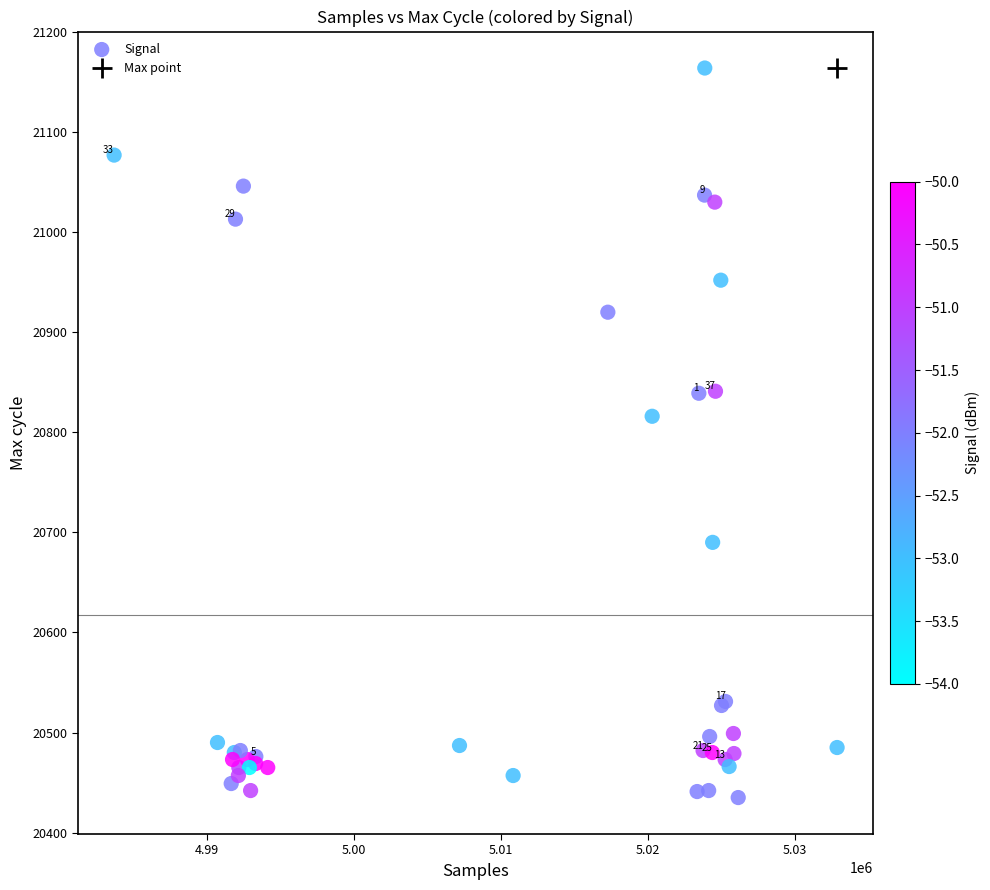

What Y value in the scatter plot is closest to 20799?

20816